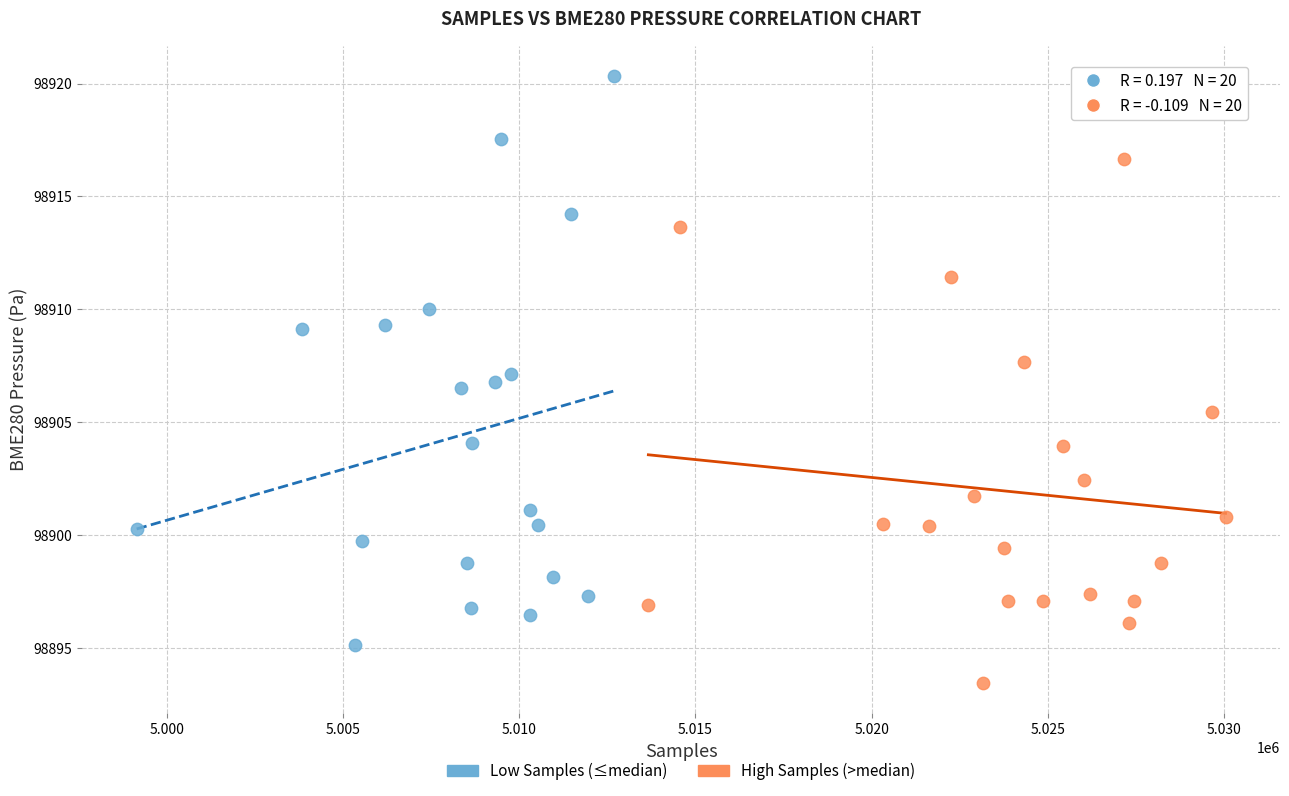

Which series has the largest Y range (max minus min)?

Low Samples (≤median)